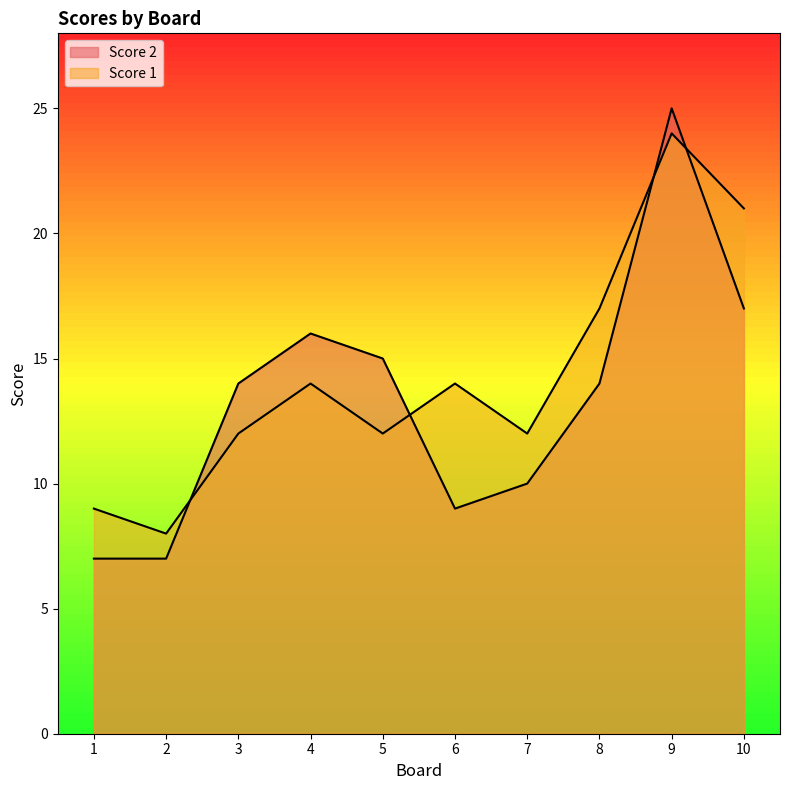

Between which two adjacent categories do Score 1 and Score 2 first intersect?

2 and 3